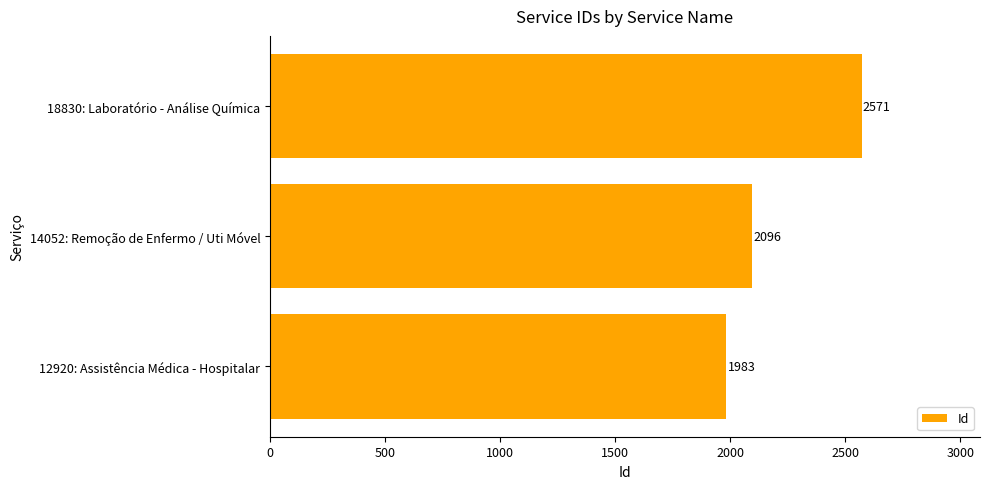

How many bars are there in total?

3